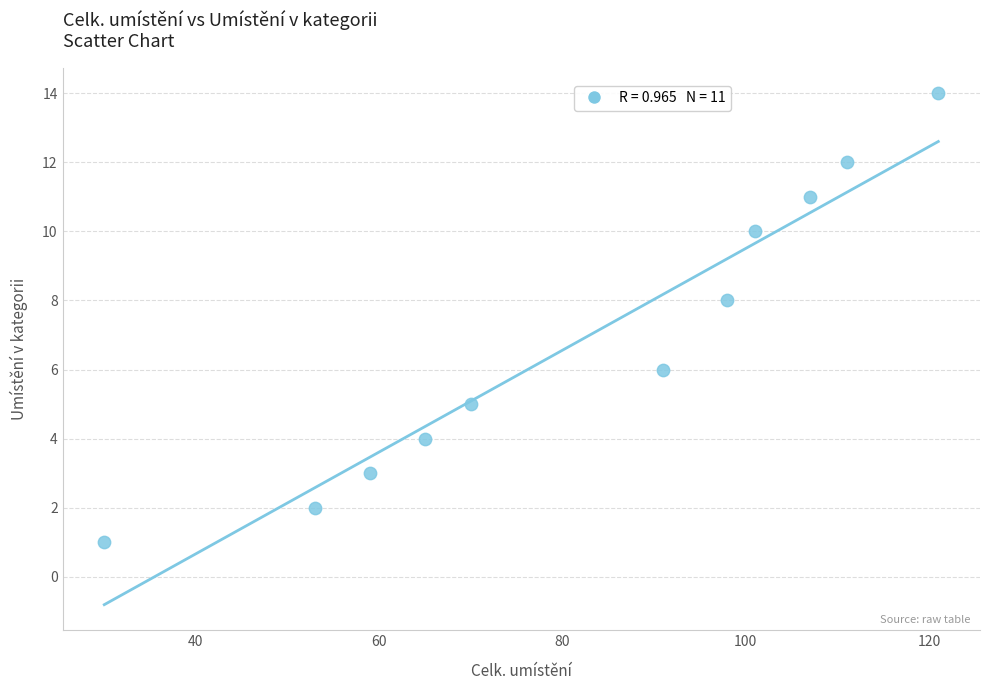

What is the average X value?

82